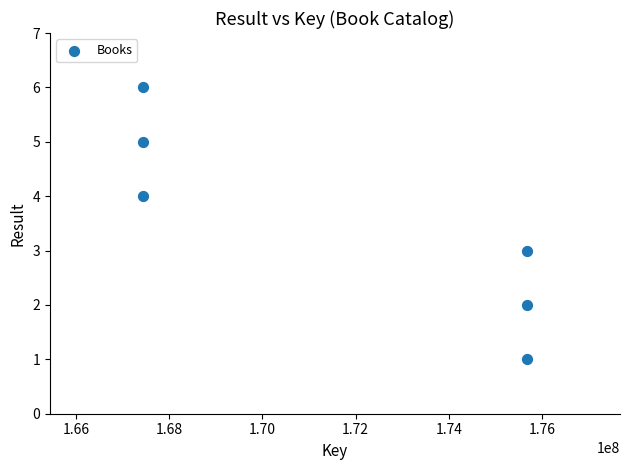

What is the range of Y values (max minus min)?

5